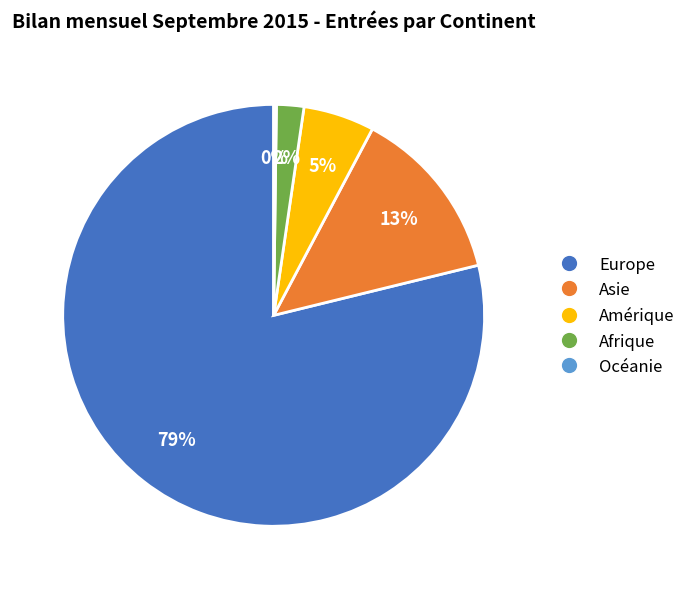

Is the sum of Amérique and Afrique greater than half?

No